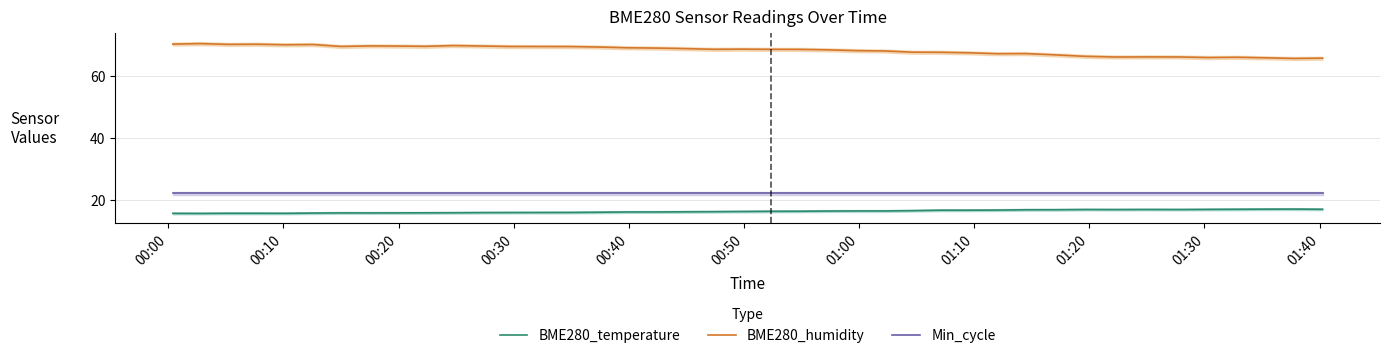

What is the maximum value for BME280_temperature?

16.9